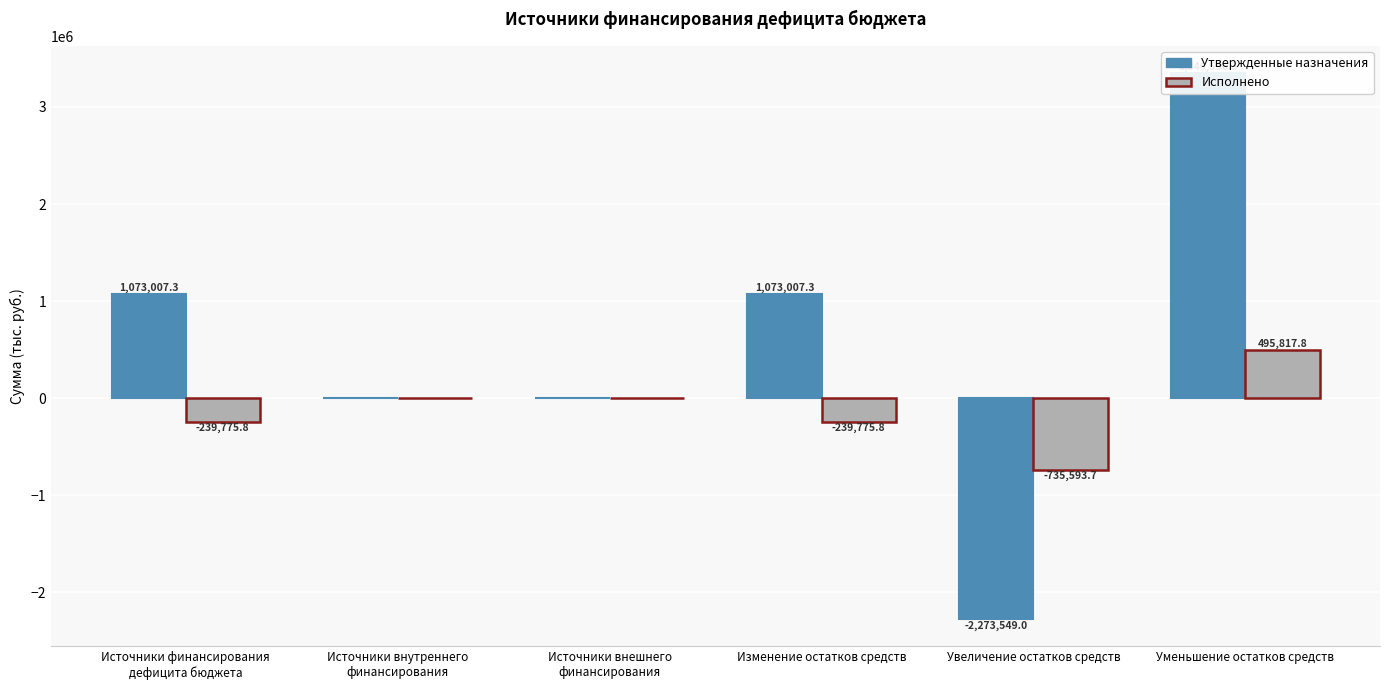

Rank the series by their average value, from lowest to highest.

Исполнено, Утвержденные назначения